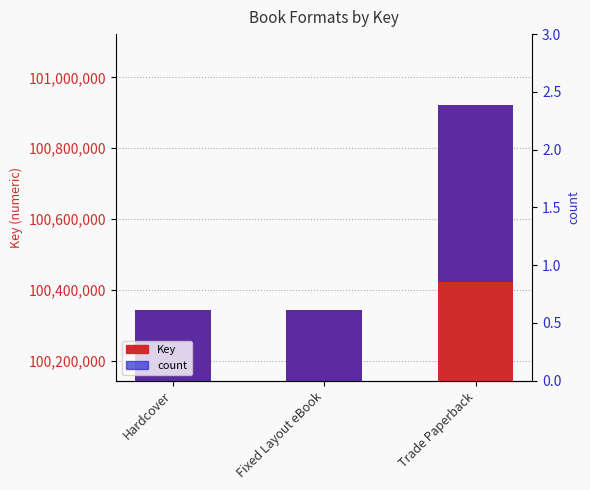

Which has a higher value, Trade Paperback or Hardcover?

Trade Paperback